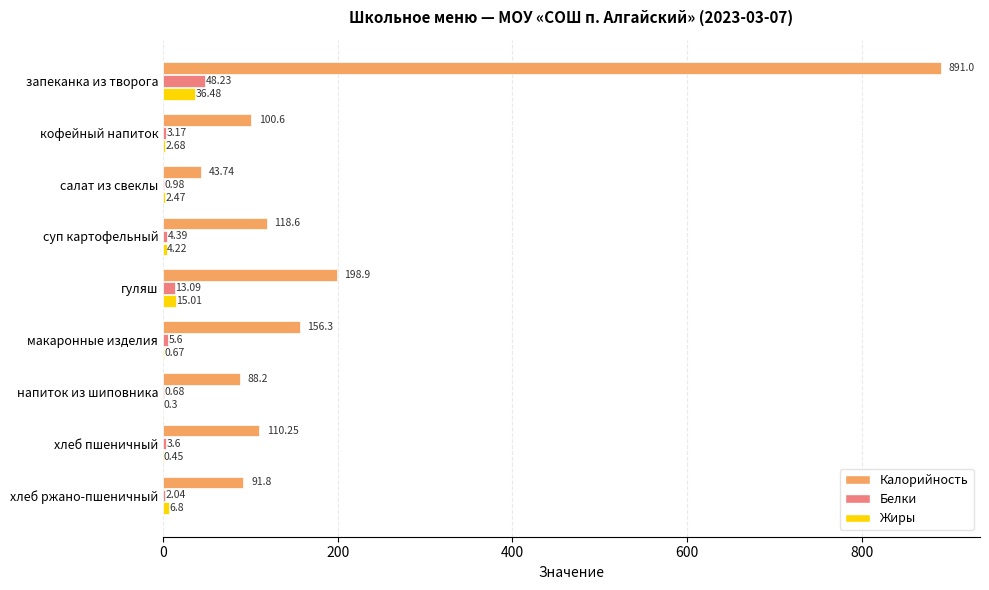

What is the maximum value shown in the chart?

891.0